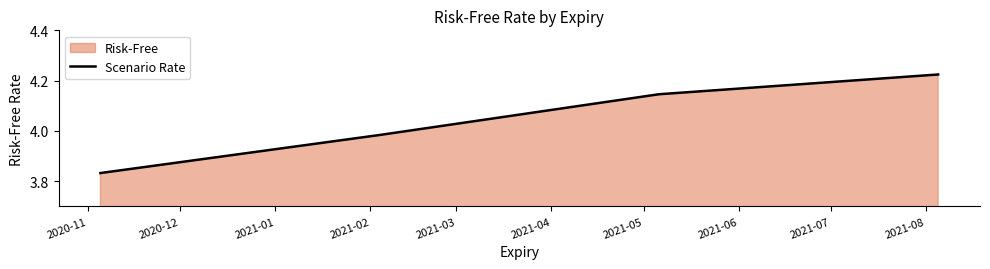

True or false: the data has more than 2 interior local peaks.

False